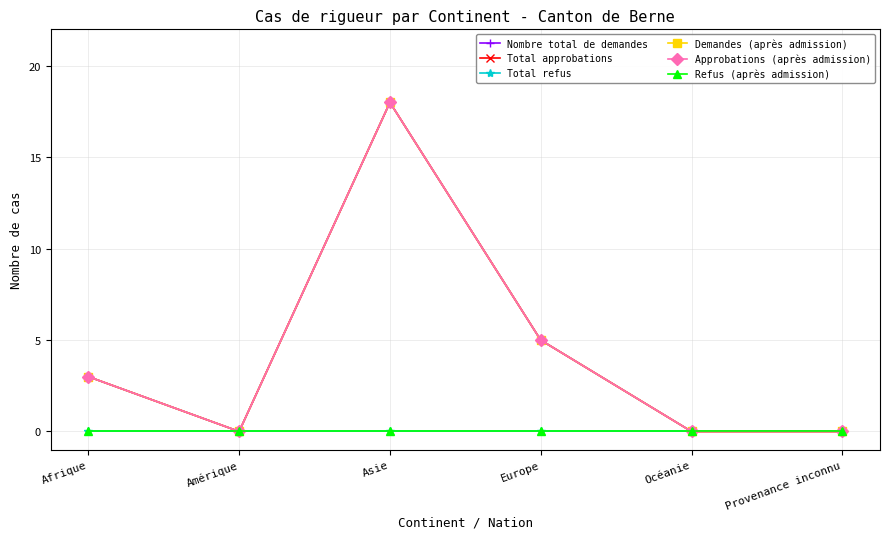

What is the difference between the second highest and second lowest values in the Demandes (après admission) series?

5